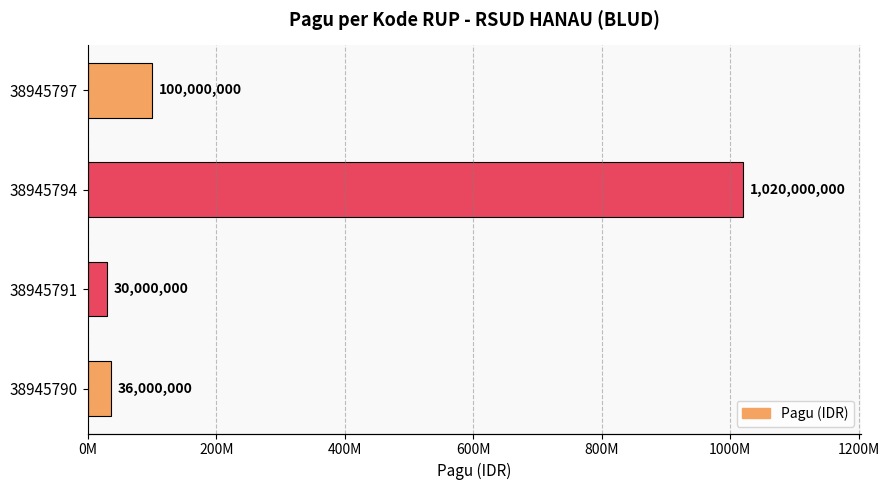

Reading right to left, extract all data points from this chart.

100000000	1020000000	30000000	36000000